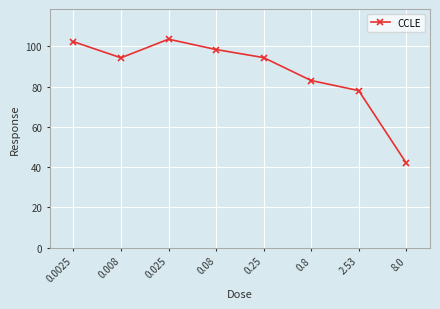

What is the difference between the second highest and second lowest values?

24.3